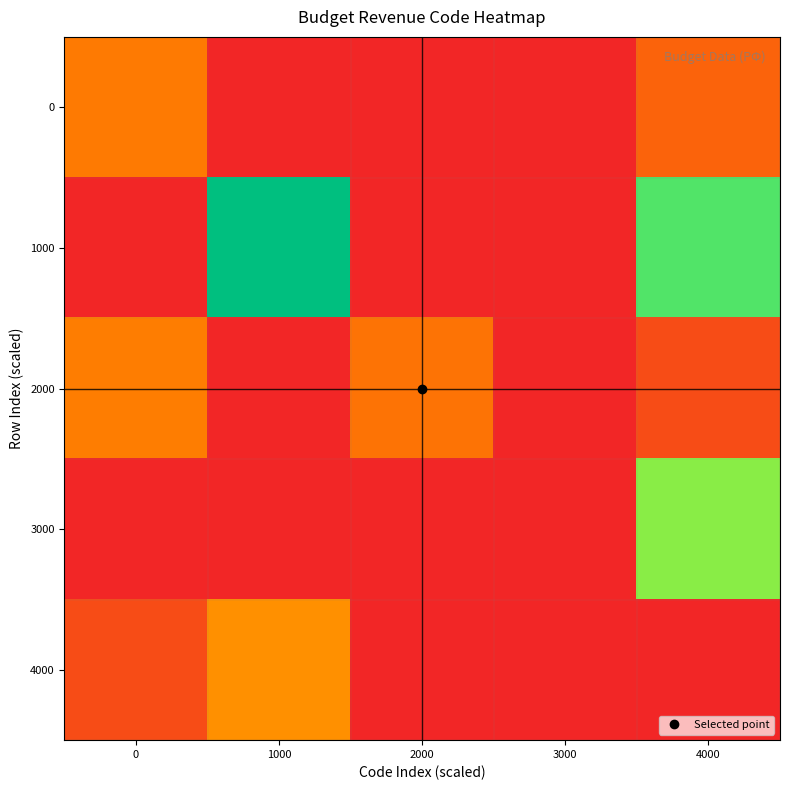

Which series has the widest spread of values?

1000